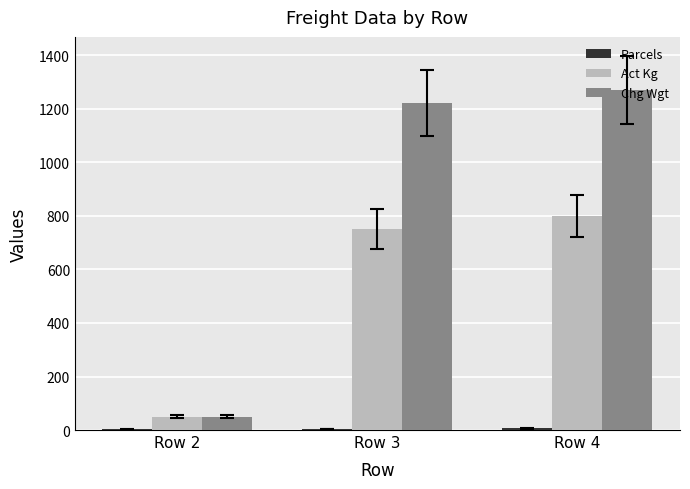

Does the chart contain stacked bars?

No